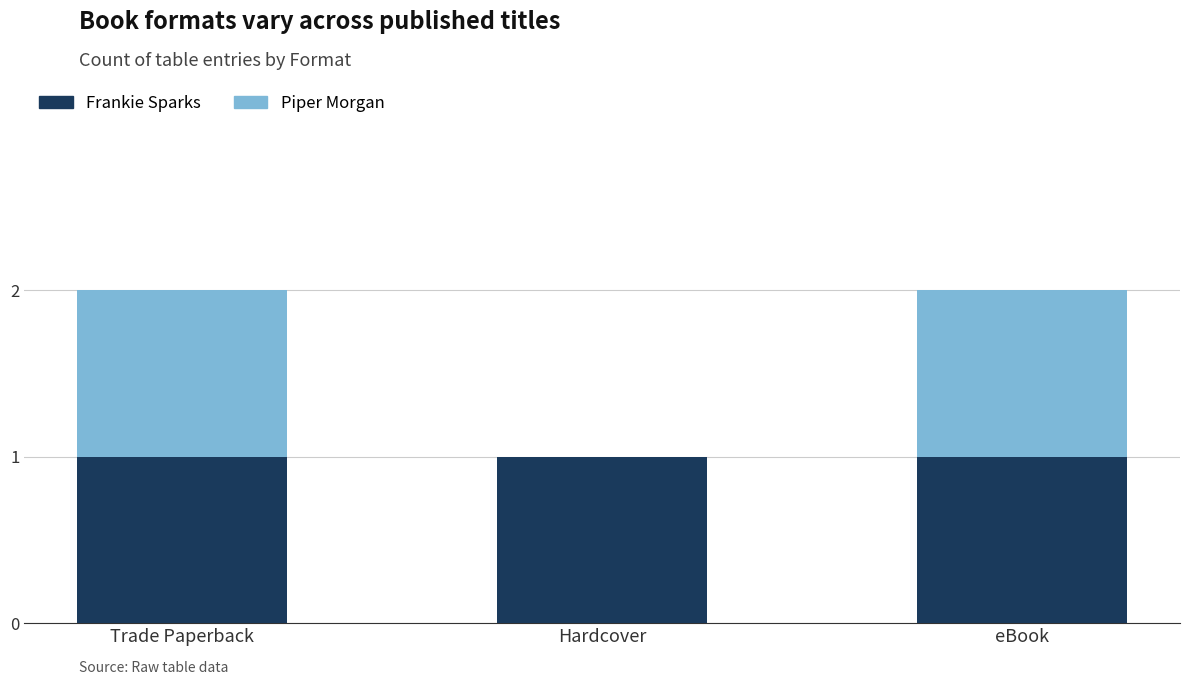

The value of Frankie Sparks at Trade Paperback is 1. True or false?

True